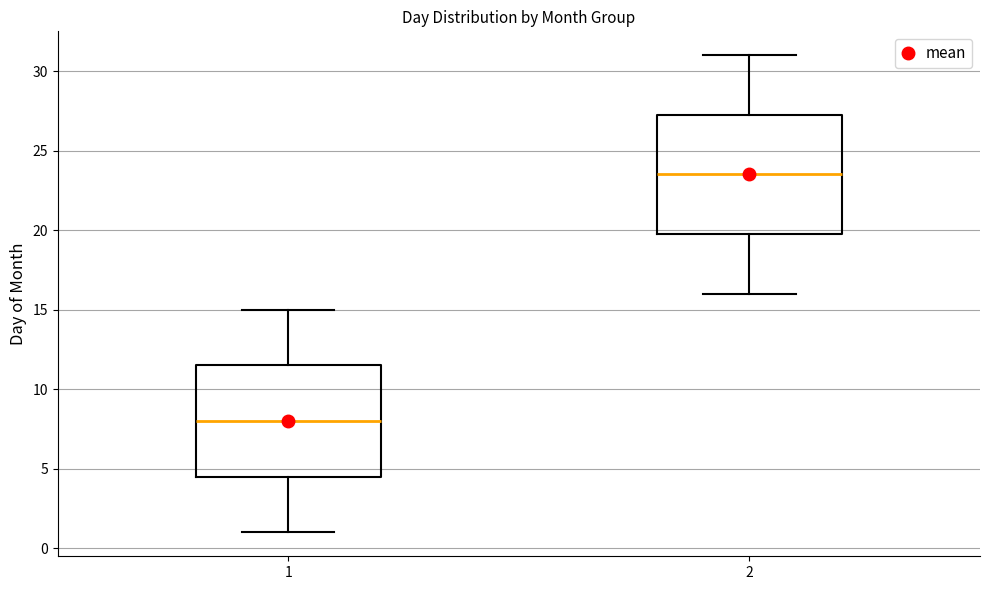

Where is the upper edge of the box at x = 2 on the y-axis? The values are not printed on the chart, so give them approximately, as read against the axis.

27.5